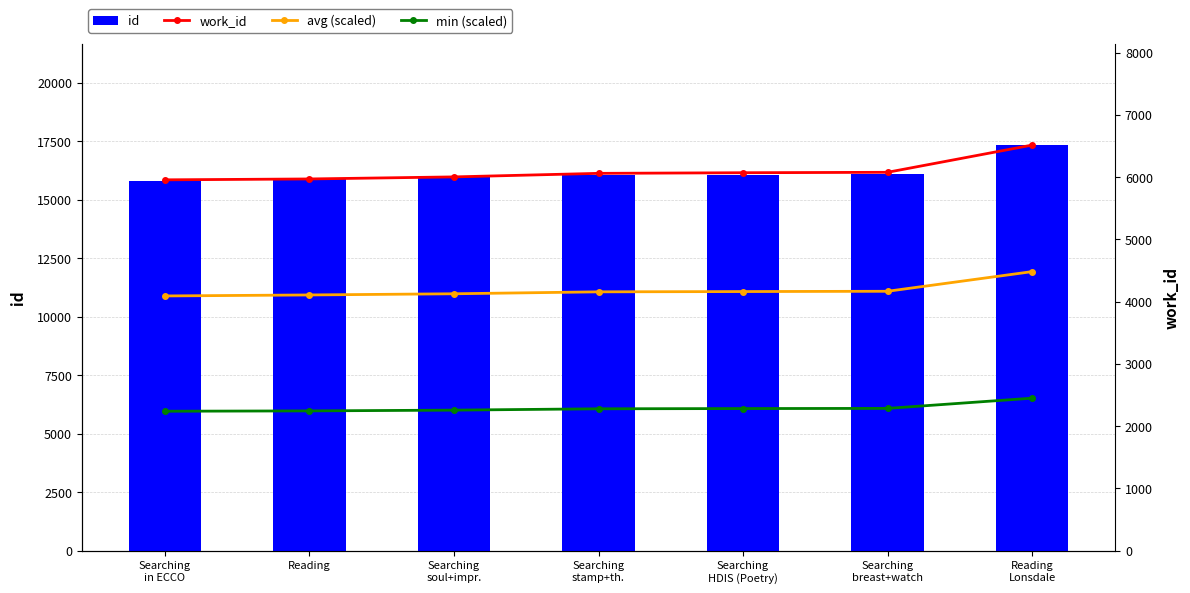

True or false: work_id has a value of 6513.0 at Reading
Lonsdale.

True